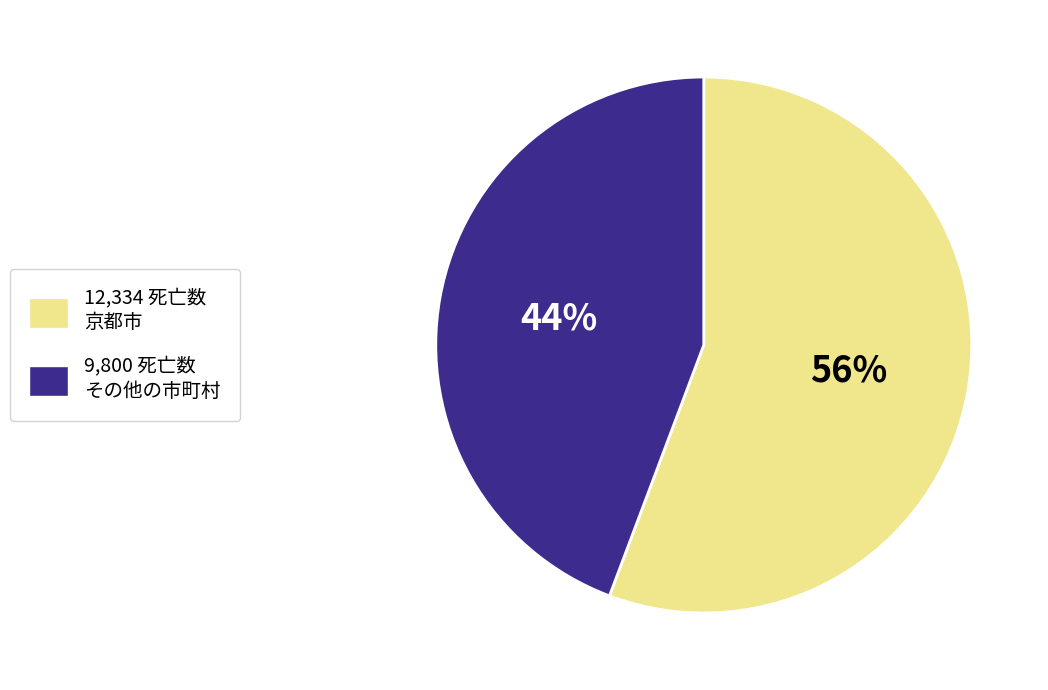

Is there a majority slice in this chart?

Yes